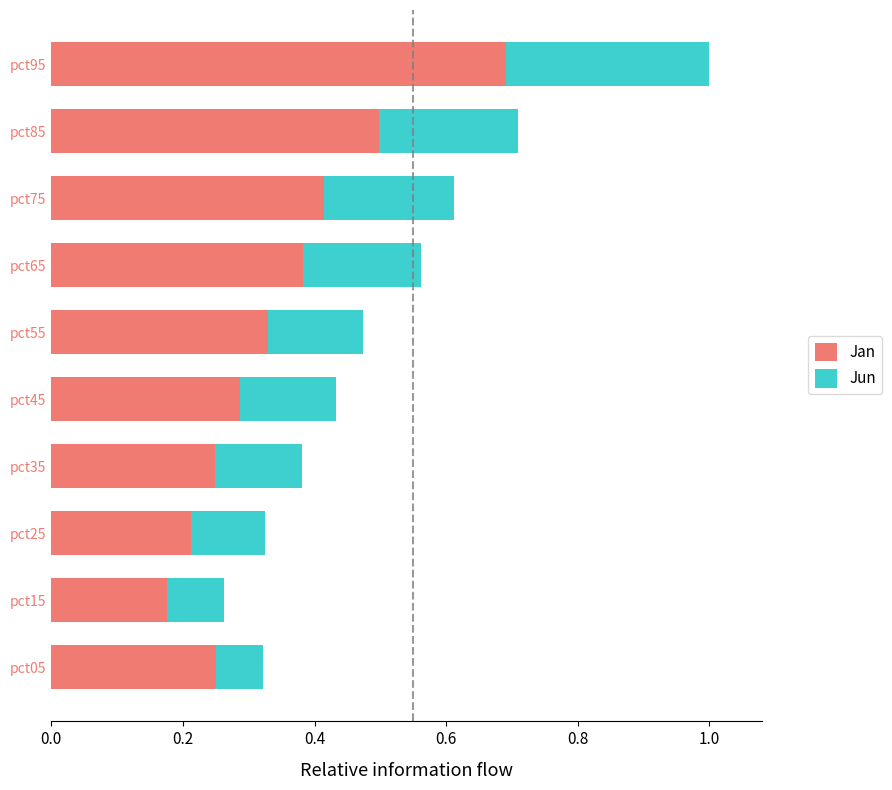

Is it true that Jan equals 0.2 at pct35?

True